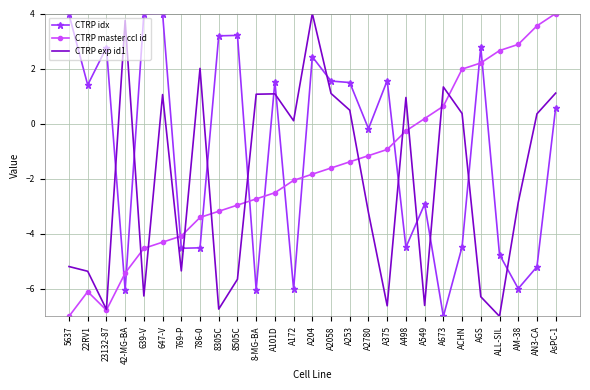

What is the minimum value for CTRP exp id1?

-7.0